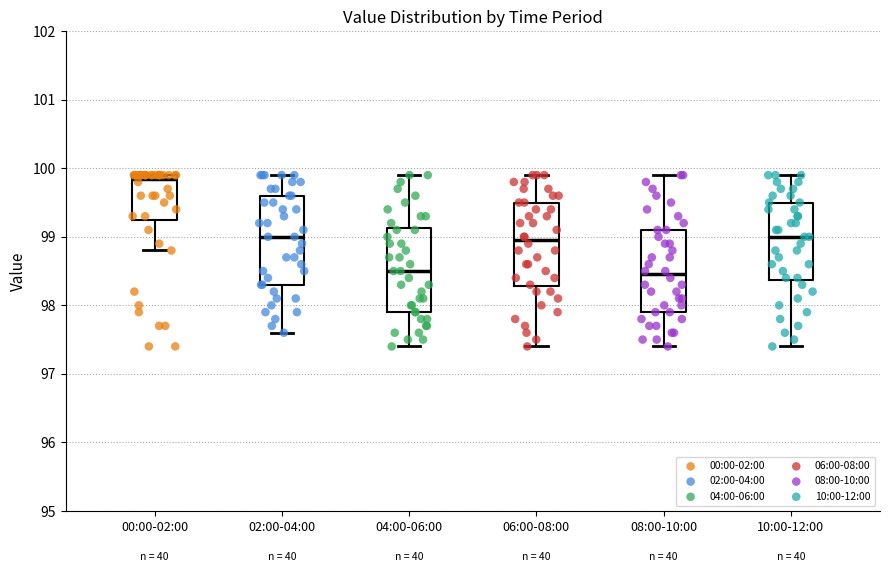

Reading left to right, read every box against the y-axis: the position of its median line, the range the box covers, and the ends of its whiskers. The values are not printed on the chart, so give them approximately, as read against the axis.

00:00-02:00: median 99.9 (just below the box's upper edge), box 99.3 to 99.9, whiskers 98.8 to 99.9
02:00-04:00: median 99.0, box 98.3 to 99.6, whiskers 97.6 to 99.9
04:00-06:00: median 98.5, box 97.9 to 99.1, whiskers 97.4 to 99.9
06:00-08:00: median 99.0, box 98.3 to 99.5, whiskers 97.4 to 99.9
08:00-10:00: median 98.5, box 97.9 to 99.1, whiskers 97.4 to 99.9
10:00-12:00: median 99.0, box 98.4 to 99.5, whiskers 97.4 to 99.9